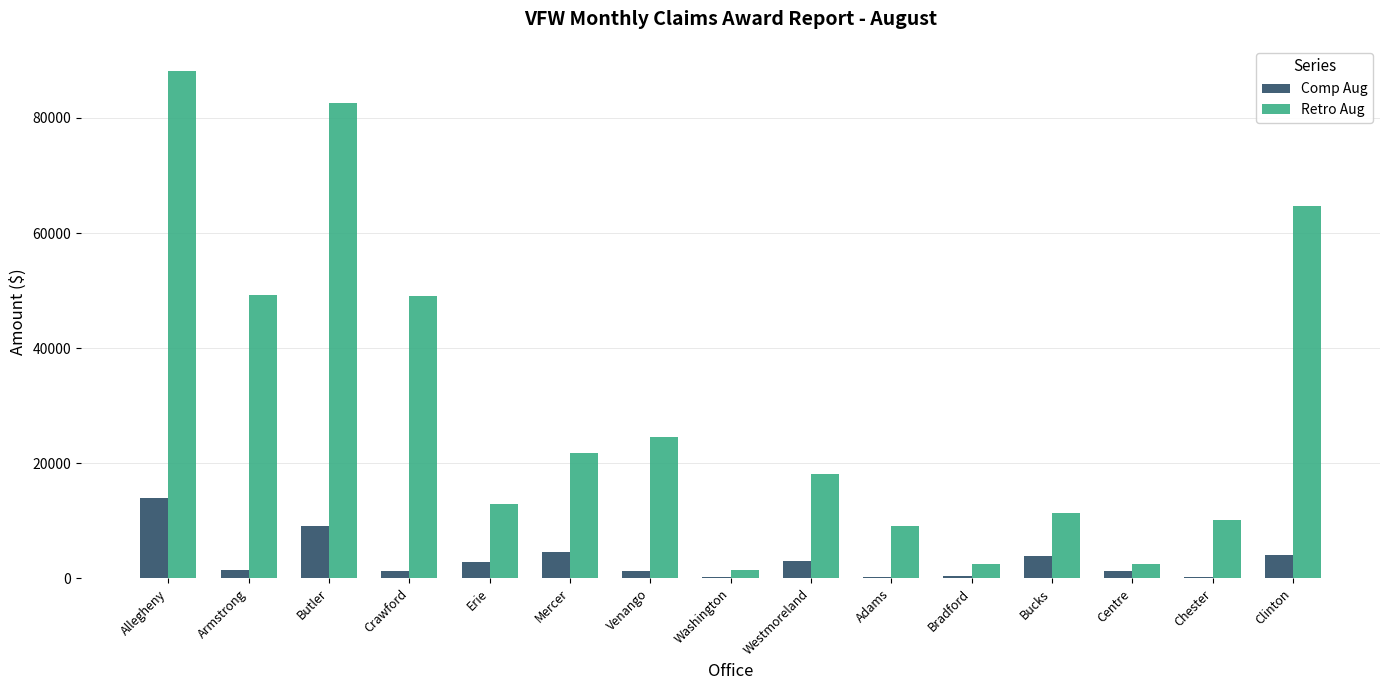

The Comp Aug series shows 2897.8 at Erie. True or false?

True